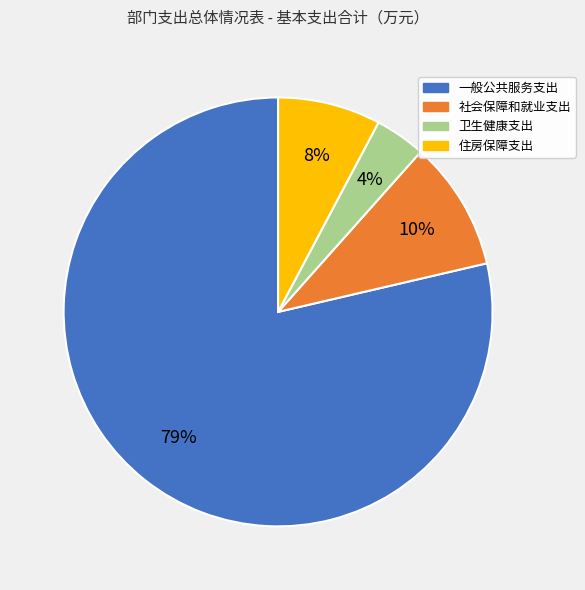

True or false: 住房保障支出 accounts for 8% of the total.

True